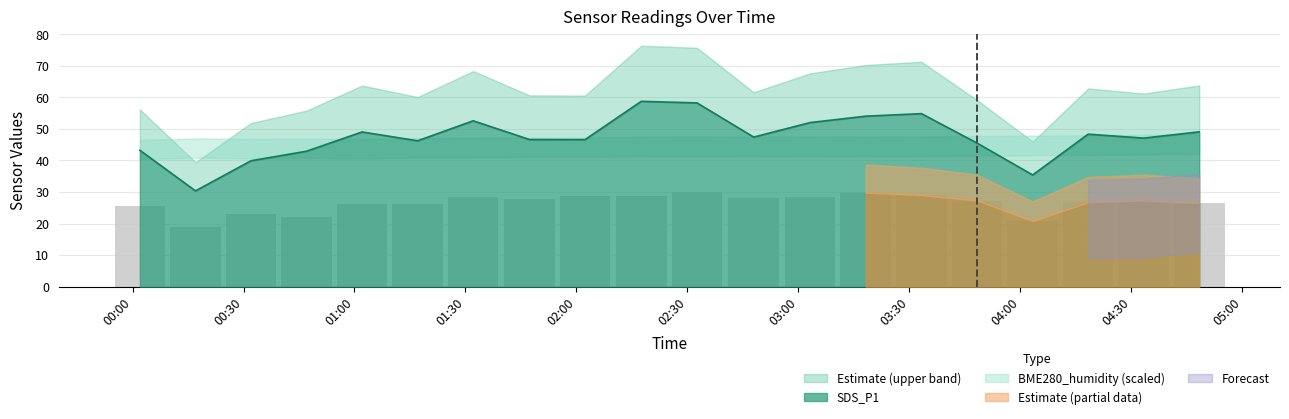

True or false: SDS_P1 has a value of 96.2 at 2023/01/08 03:33:15.

False